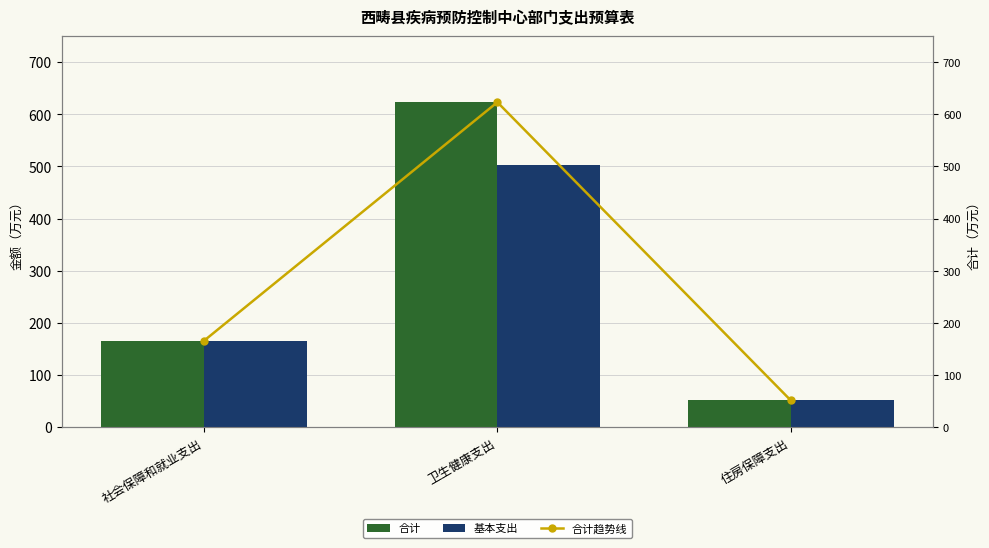

What is the total value across all series at 社会保障和就业支出?

495.6